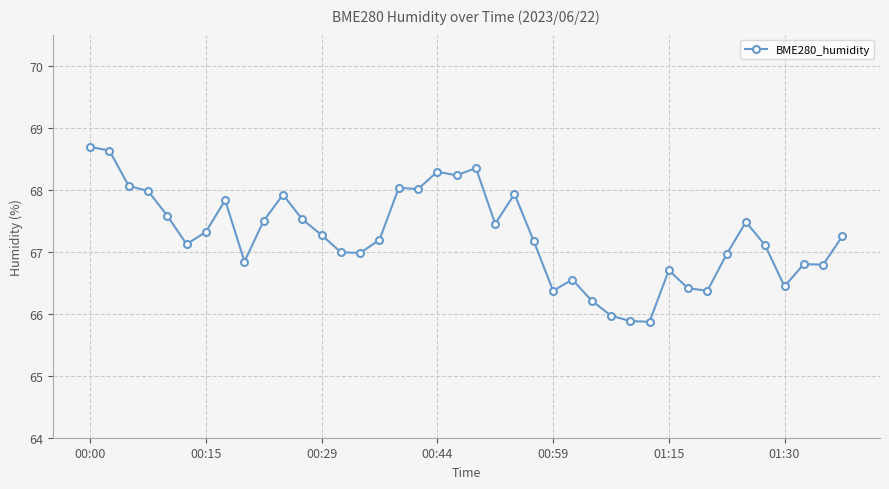

What is the greatest value displayed?

68.7